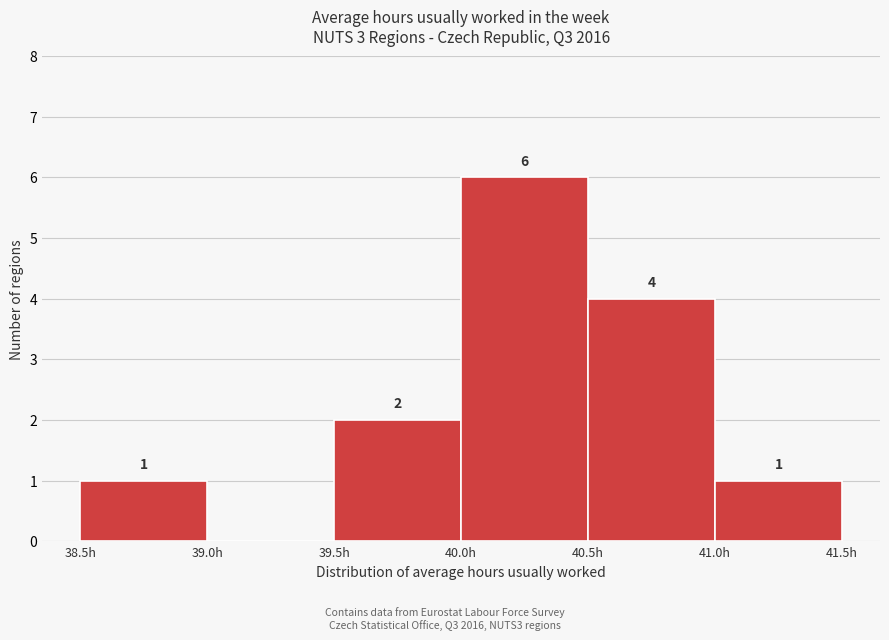

Which range on the x-axis has the tallest bar?

40.0 to 40.5